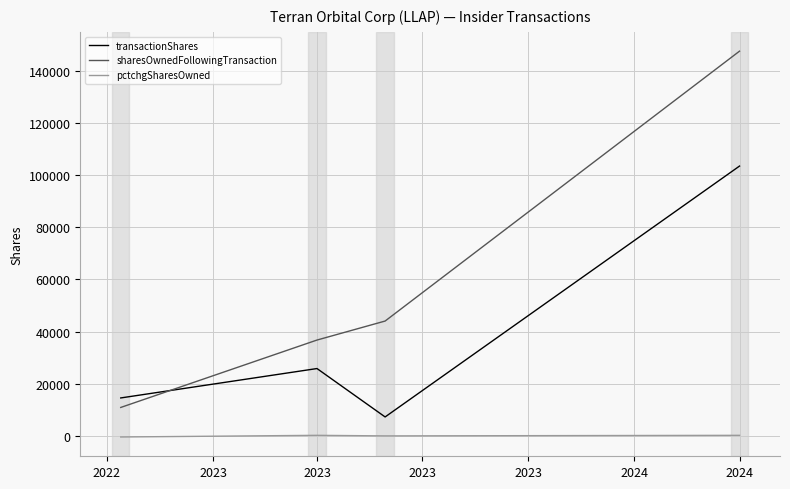

How many times do sharesOwnedFollowingTransaction and transactionShares cross each other?

1